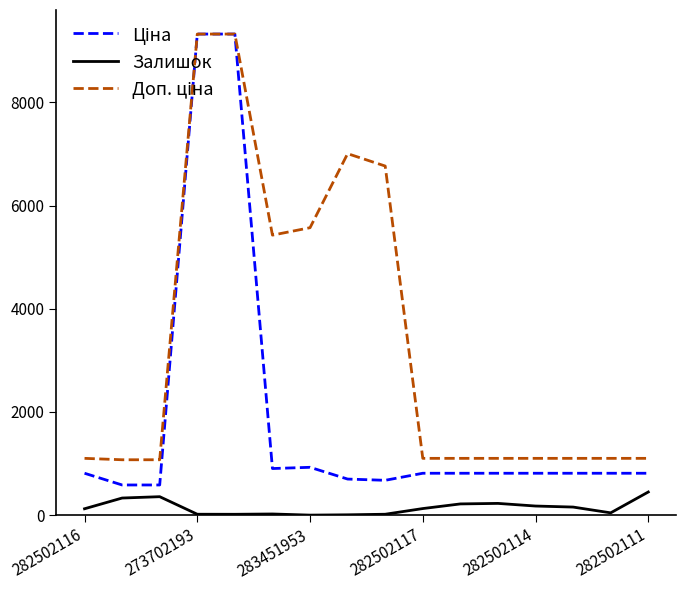

Is this an area chart (filled region under the line)?

No